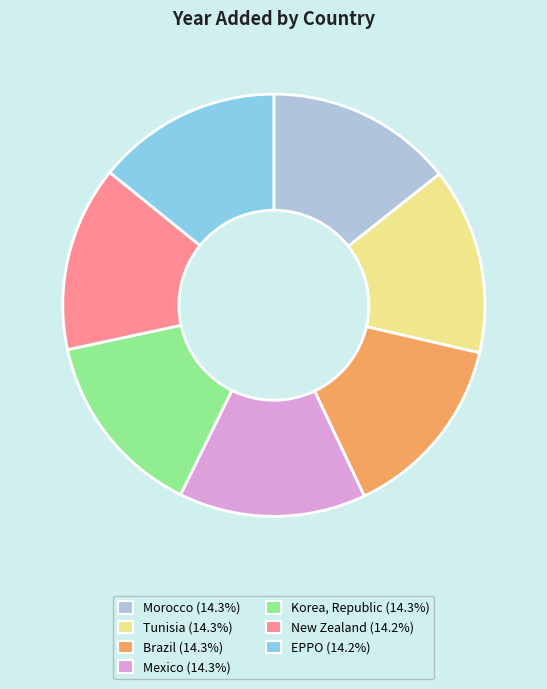

Is the sum of EPPO and Brazil greater than half?

No